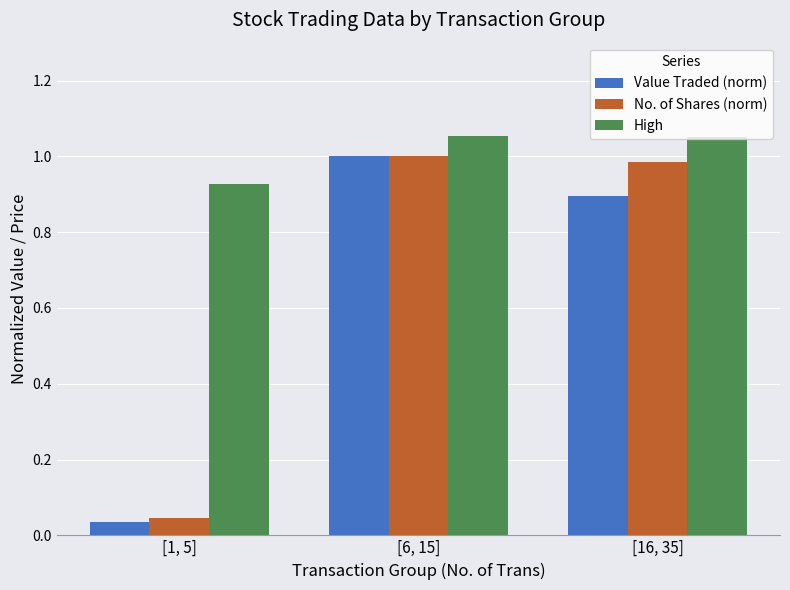

How many bars are there in total?

9